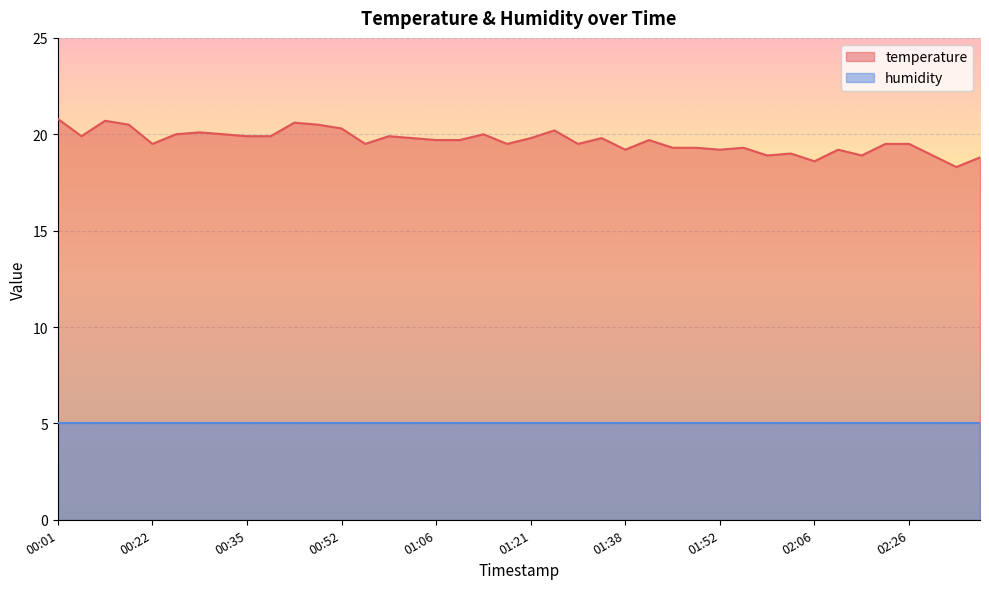

True or false: the data shows 18.8 at 02:36.

True